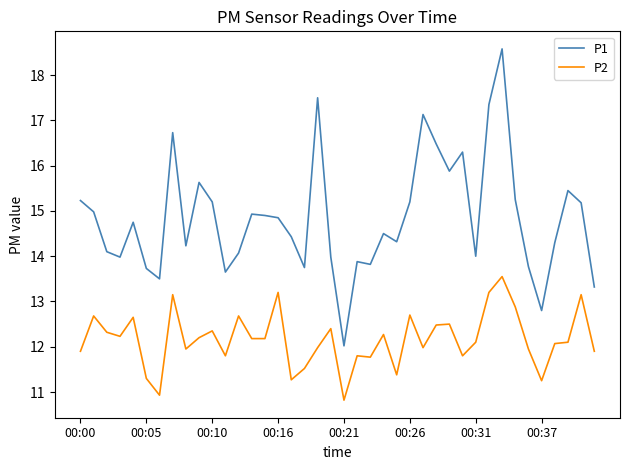

List the series in order of their peak value, lowest first.

P2, P1